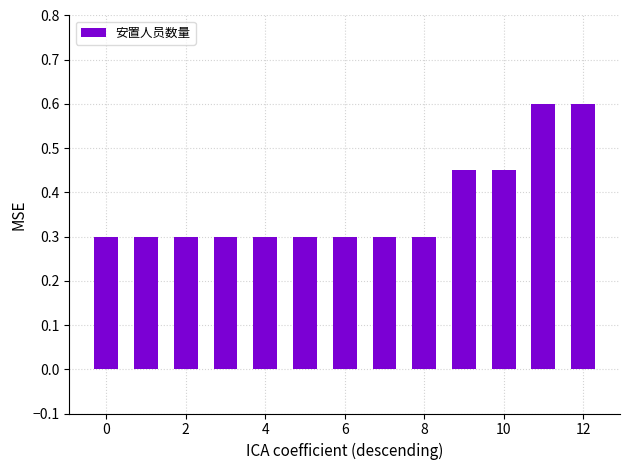

What is the minimum value shown in the chart?

0.3